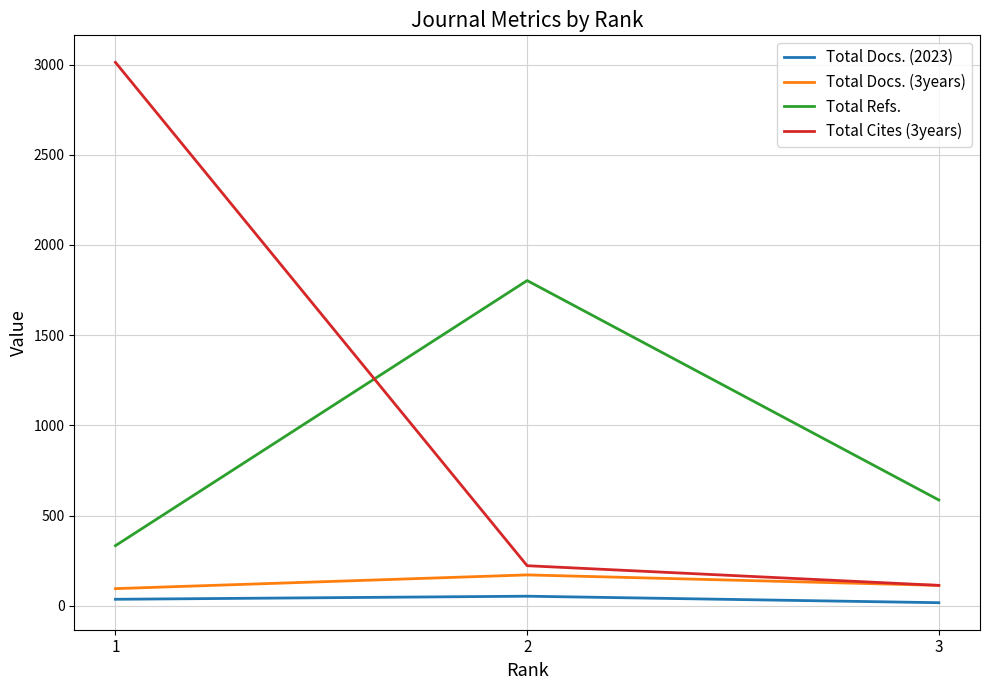

Reading right to left, what are all the values shown in this chart?

Total Docs. (2023): 3=18	2=54	1=37
Total Docs. (3years): 3=114	2=172	1=96
Total Refs.: 3=587	2=1803	1=334
Total Cites (3years): 3=114	2=223	1=3012